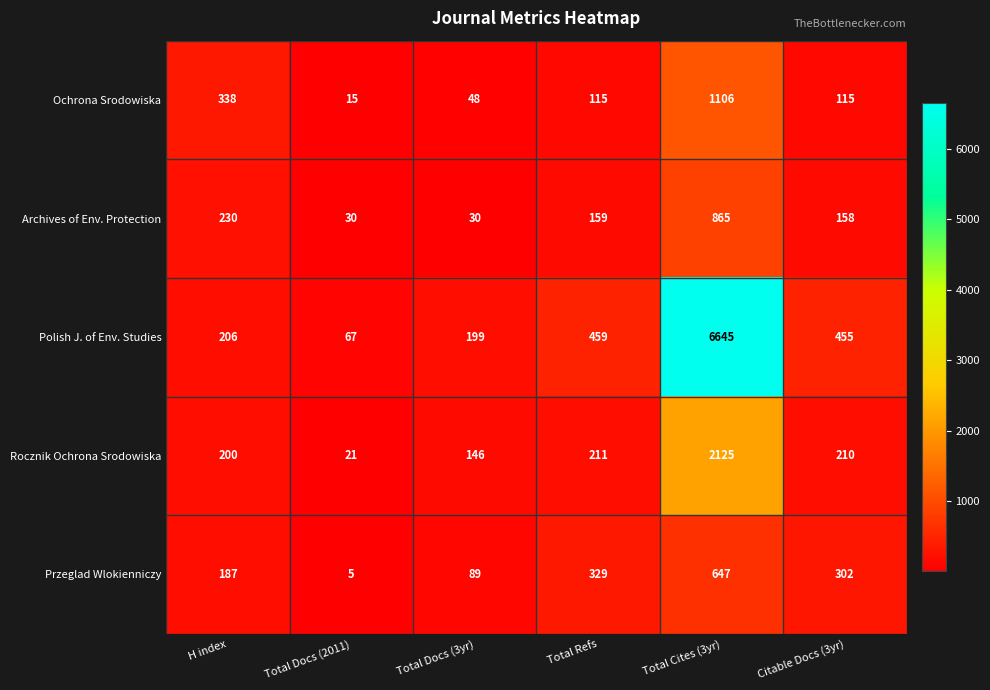

Which category has the highest value in the Przeglad Wlokienniczy series?

Total Cites (3yr)